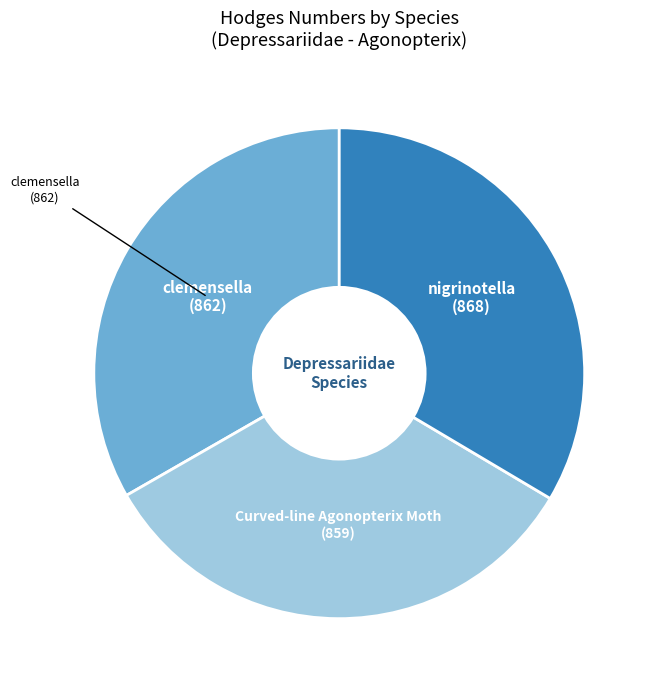

Does any single category account for the majority?

No